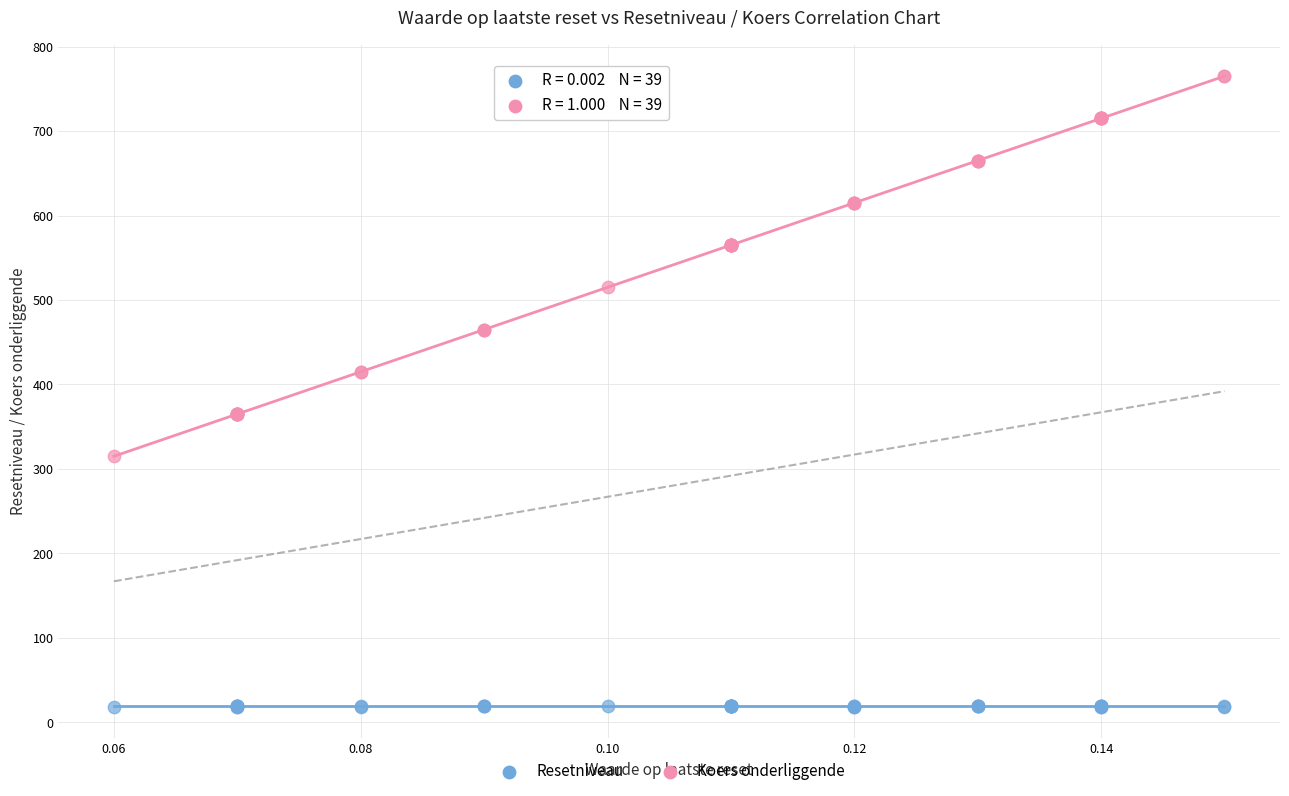

Which series reaches the maximum Y coordinate?

Koers onderliggende